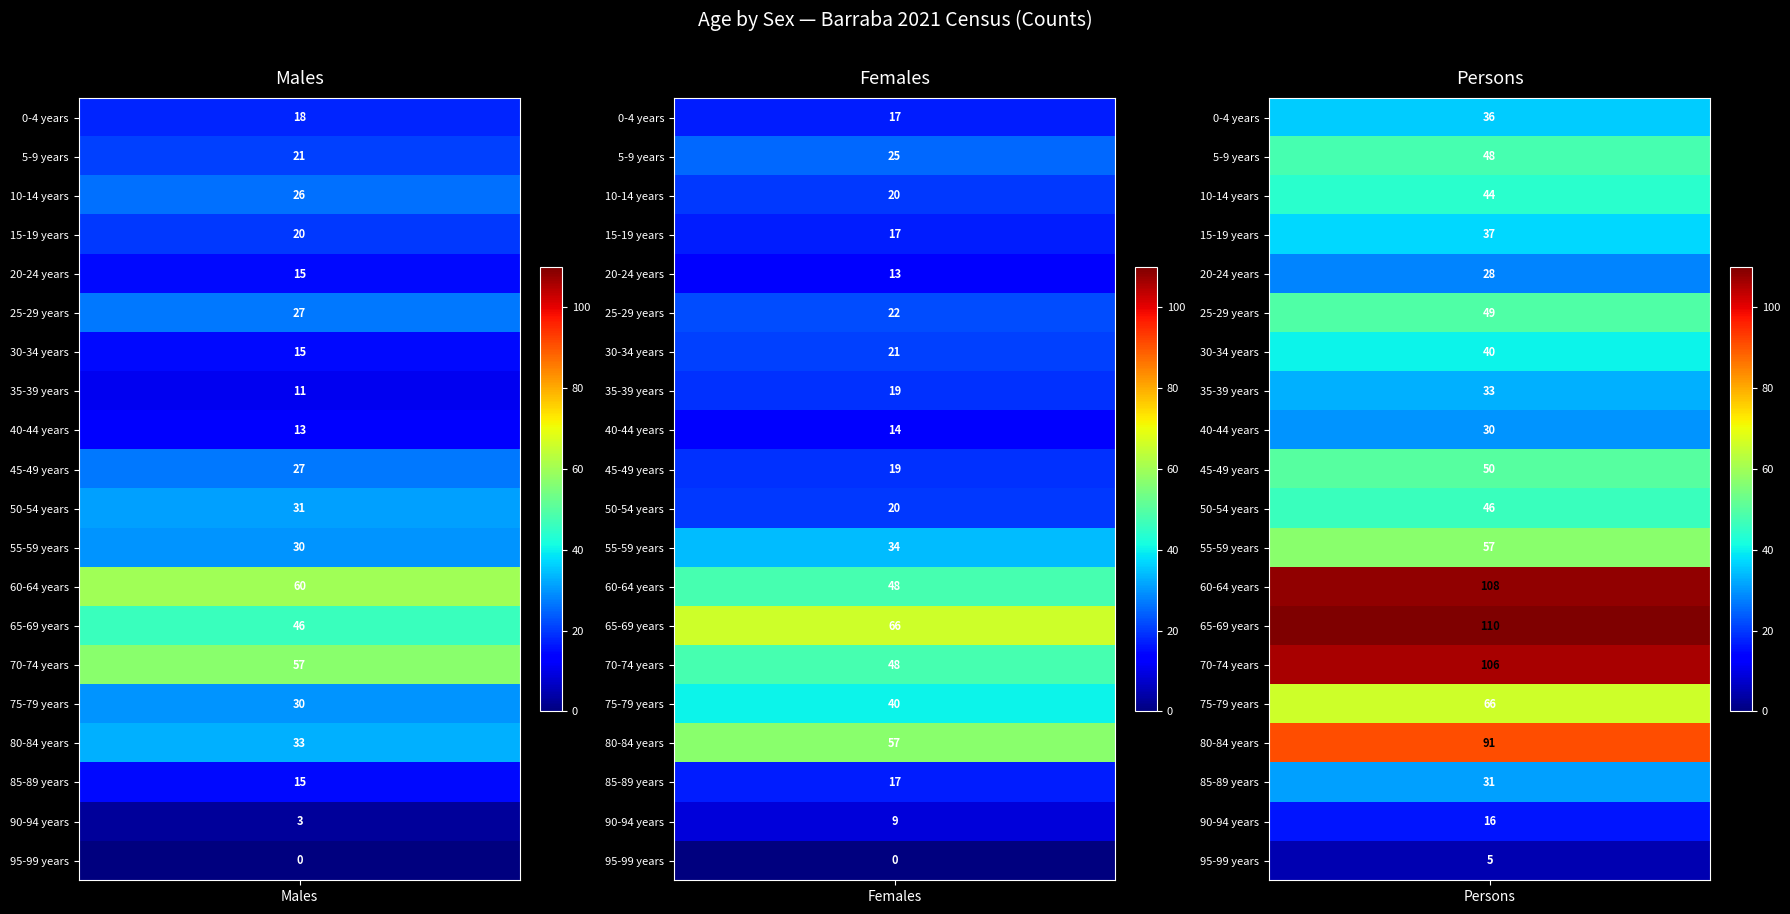

Reading left to right, list all the values displayed in this chart.

0-4 years: 18	17	36
5-9 years: 21	25	48
10-14 years: 26	20	44
15-19 years: 20	17	37
20-24 years: 15	13	28
25-29 years: 27	22	49
30-34 years: 15	21	40
35-39 years: 11	19	33
40-44 years: 13	14	30
45-49 years: 27	19	50
50-54 years: 31	20	46
55-59 years: 30	34	57
60-64 years: 60	48	108
65-69 years: 46	66	110
70-74 years: 57	48	106
75-79 years: 30	40	66
80-84 years: 33	57	91
85-89 years: 15	17	31
90-94 years: 3	9	16
95-99 years: 0	0	5